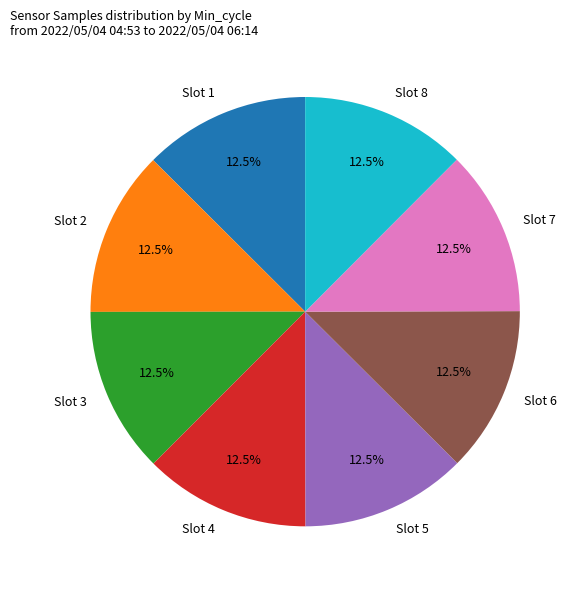

Is Slot 8 the majority of the pie?

No